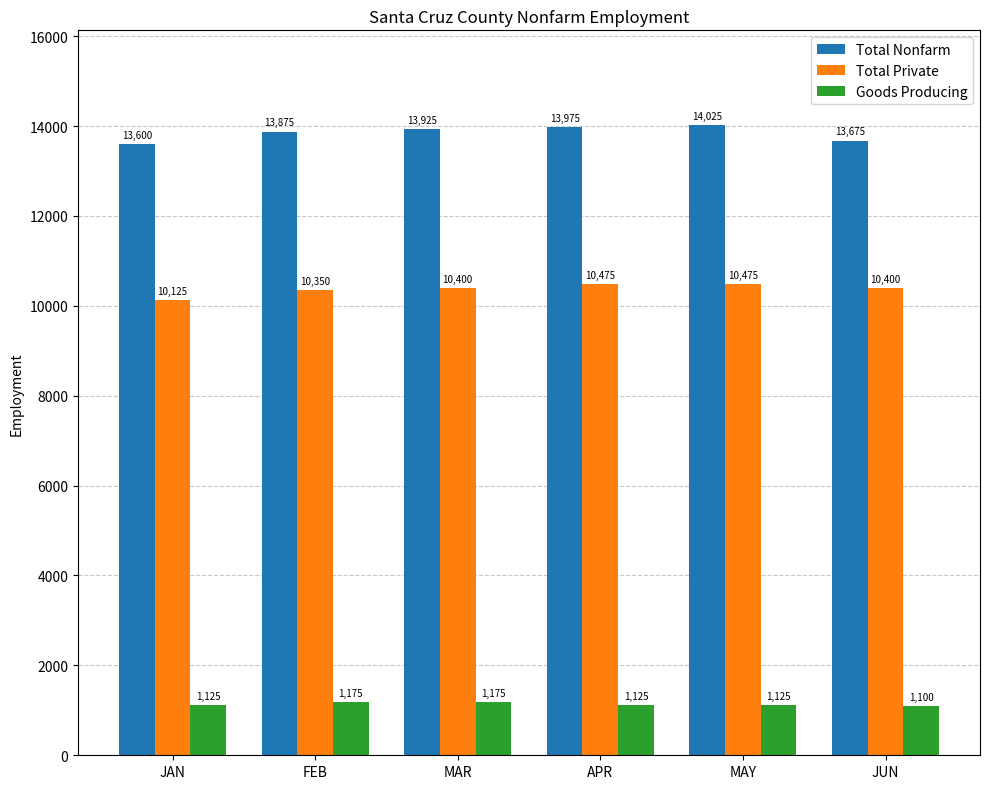

At which category is the sum across all series the highest?

MAY